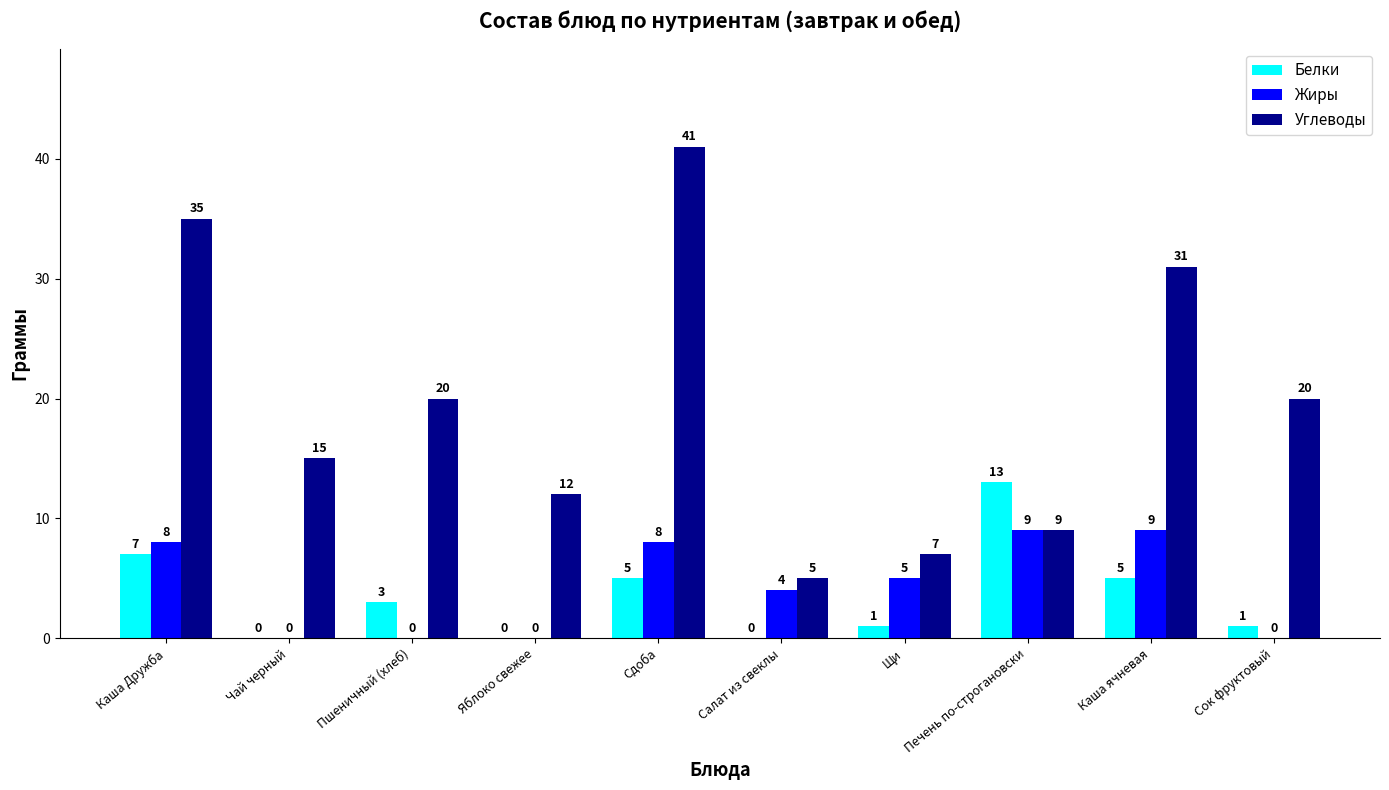

How many groups of bars are there?

10